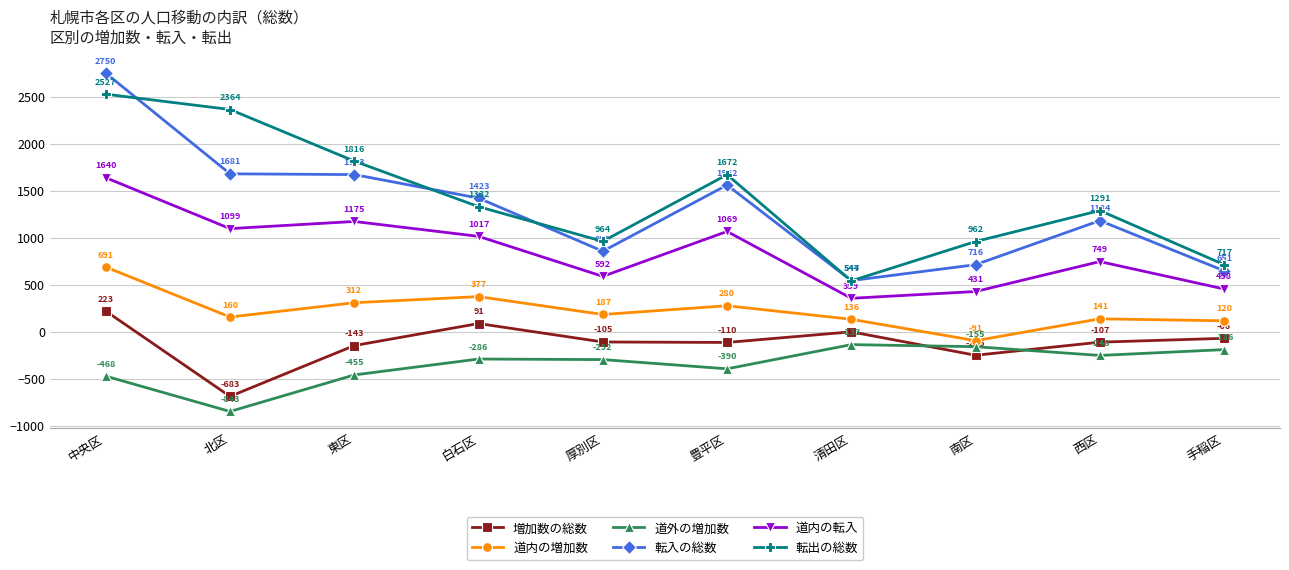

What is the minimum value for 転入の総数?

547